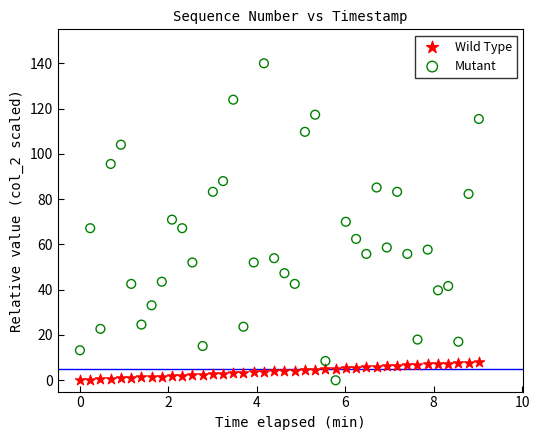

What are all the series names shown in the legend?

Wild Type, Mutant